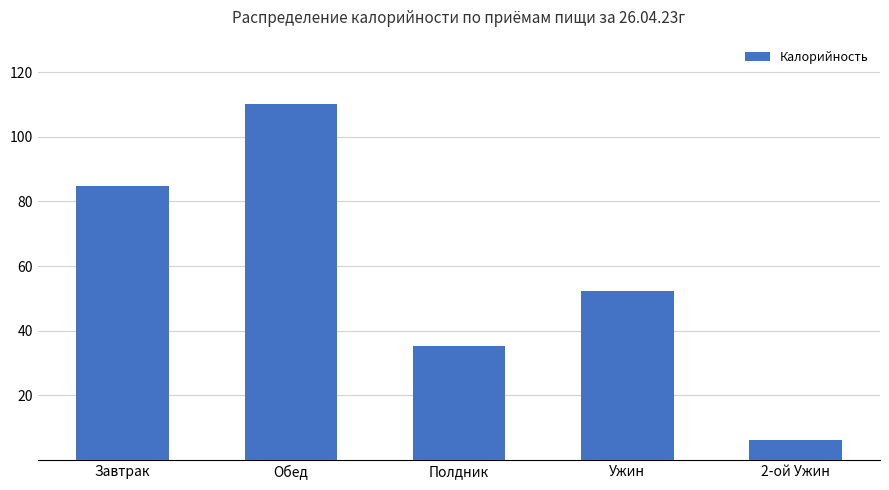

Where is the data nearest to the value 58?

Ужин